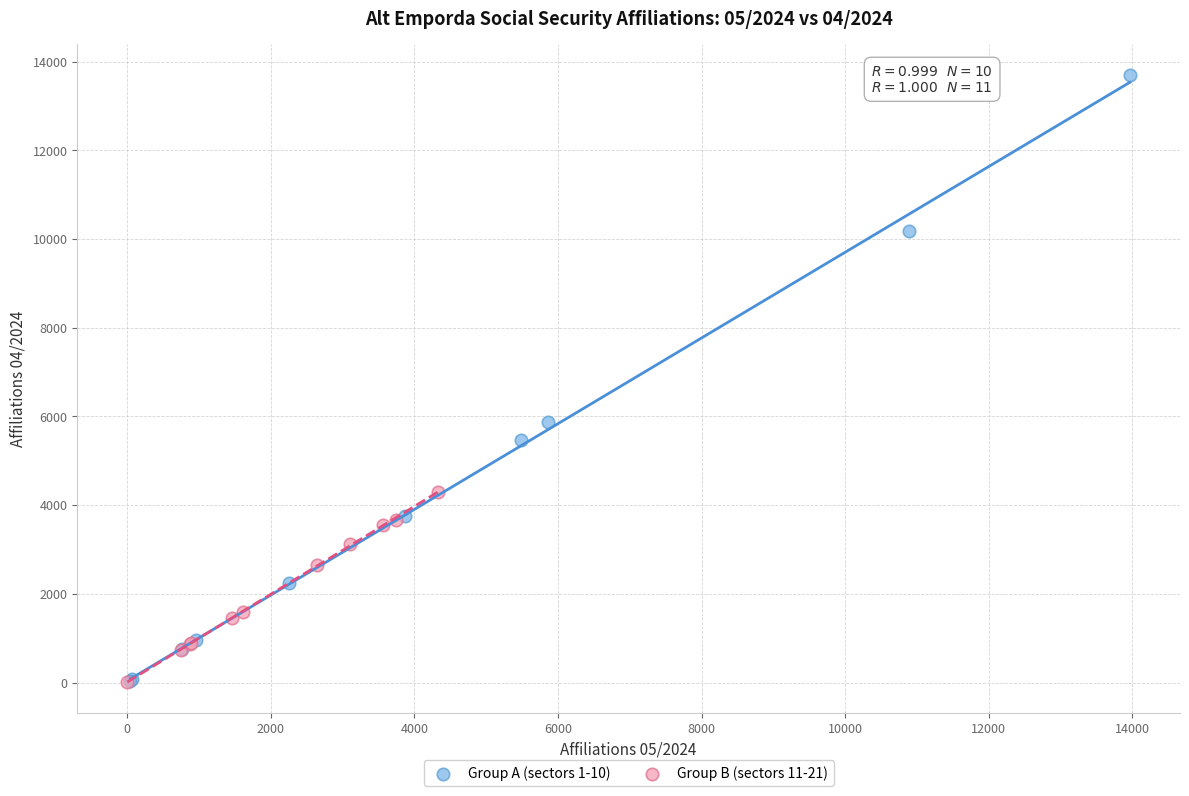

Which series has the widest spread of Y values?

Group A (sectors 1-10)